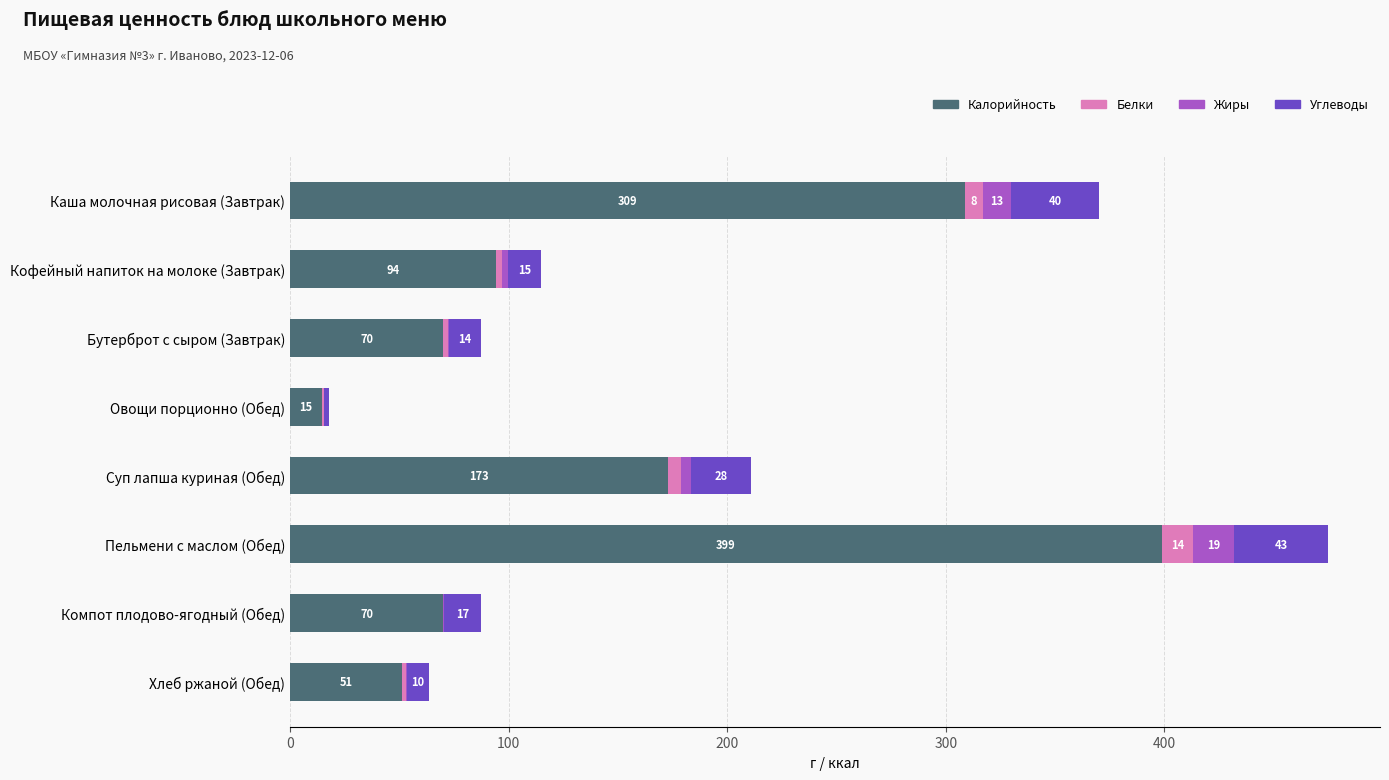

What are all the series names shown in the legend?

Калорийность, Белки, Жиры, Углеводы